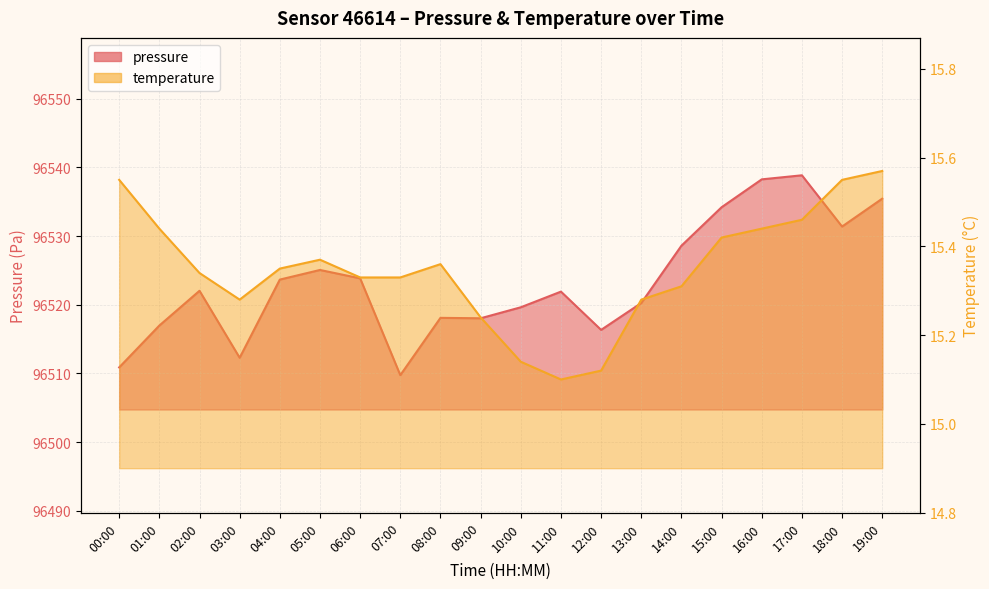

List the series in order of their overall mean, lowest first.

temperature, pressure